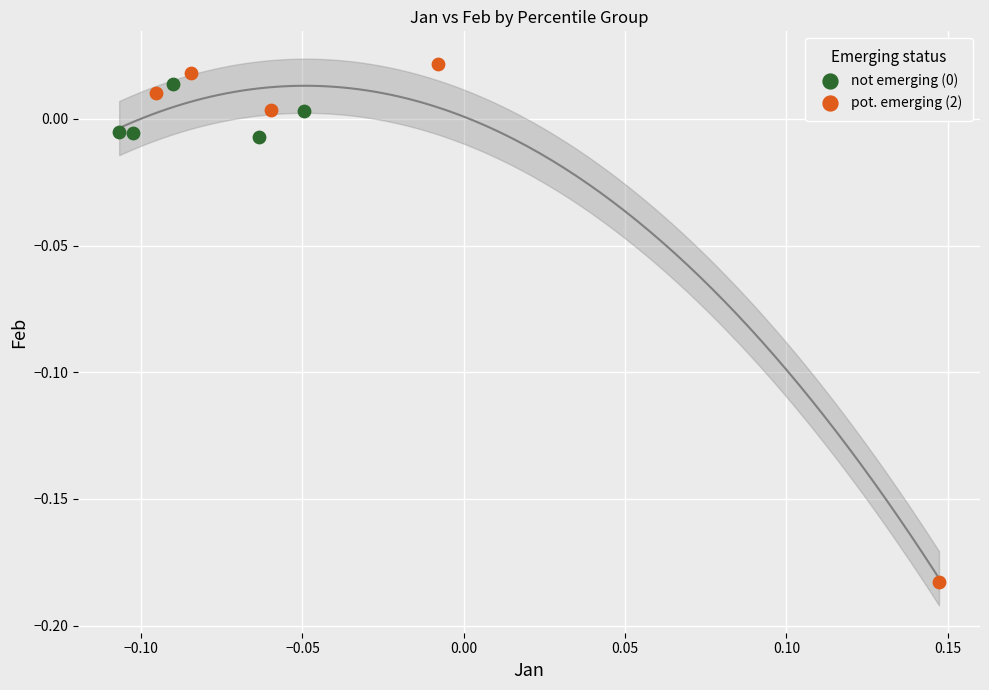

Which series contains the highest Y value?

pot. emerging (2)